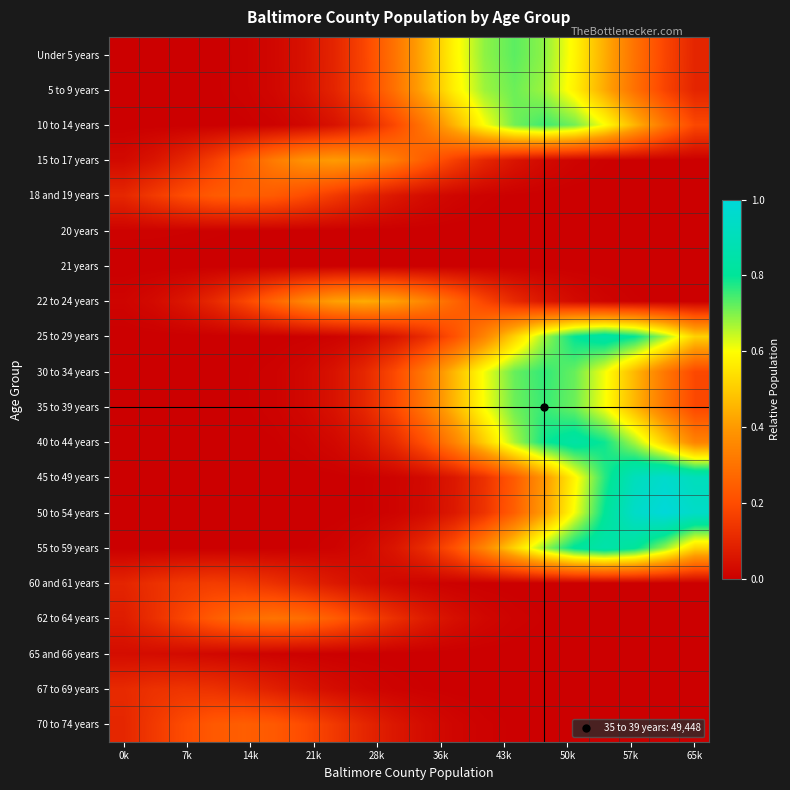

Which series has the largest range (max minus min)?

50 to 54 years